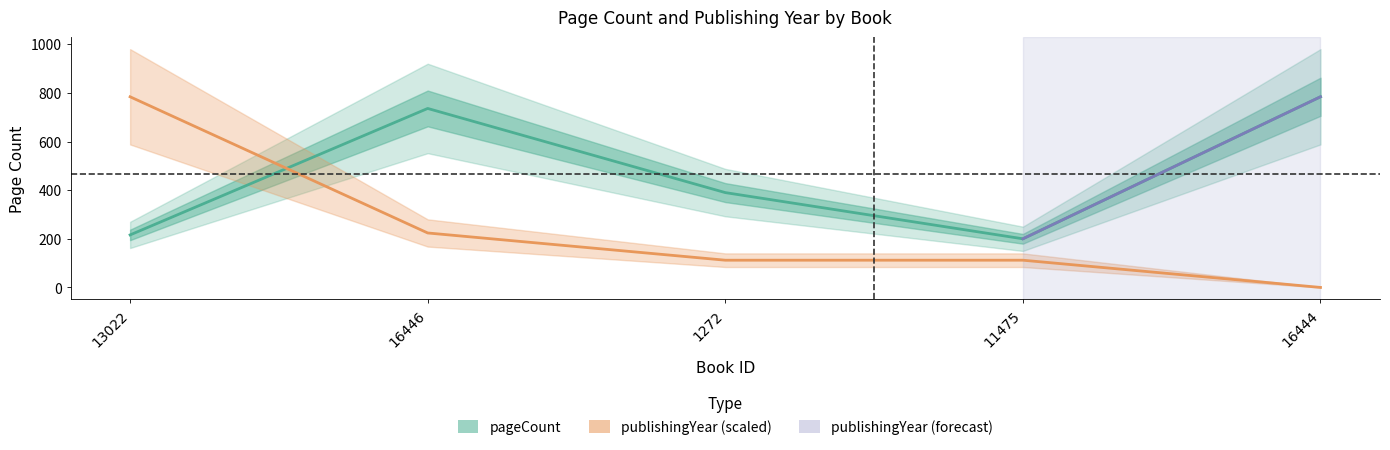

Reading left to right, what are all the values shown in this chart?

pageCount: 216	736	390	200	784
publishingYear: 784	224	112	112	0